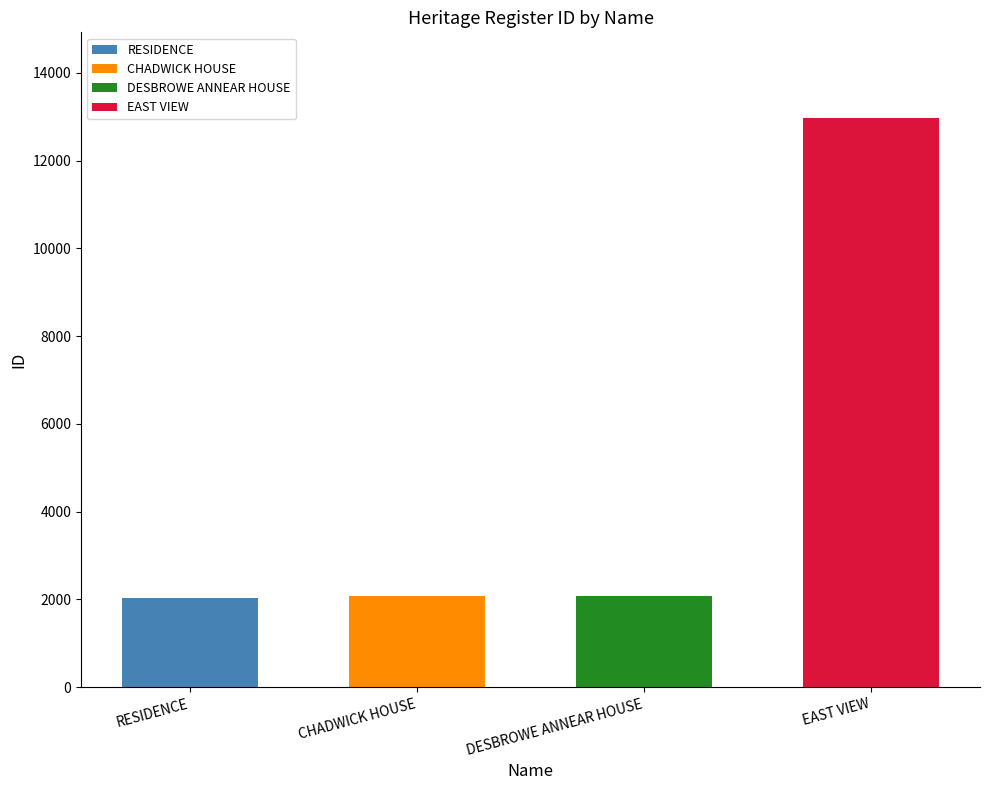

Is it true that the value at RESIDENCE is 2041?

True